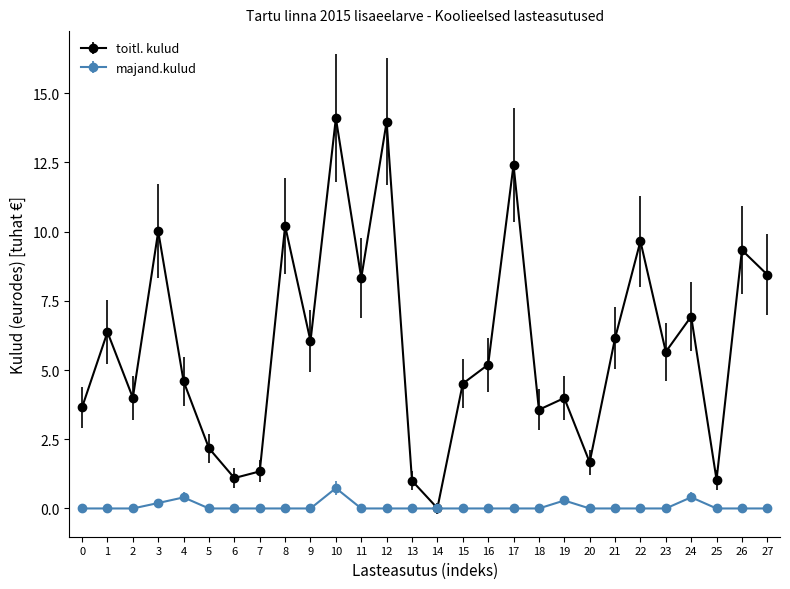

Which series has the largest total across all categories?

toitl. kulud